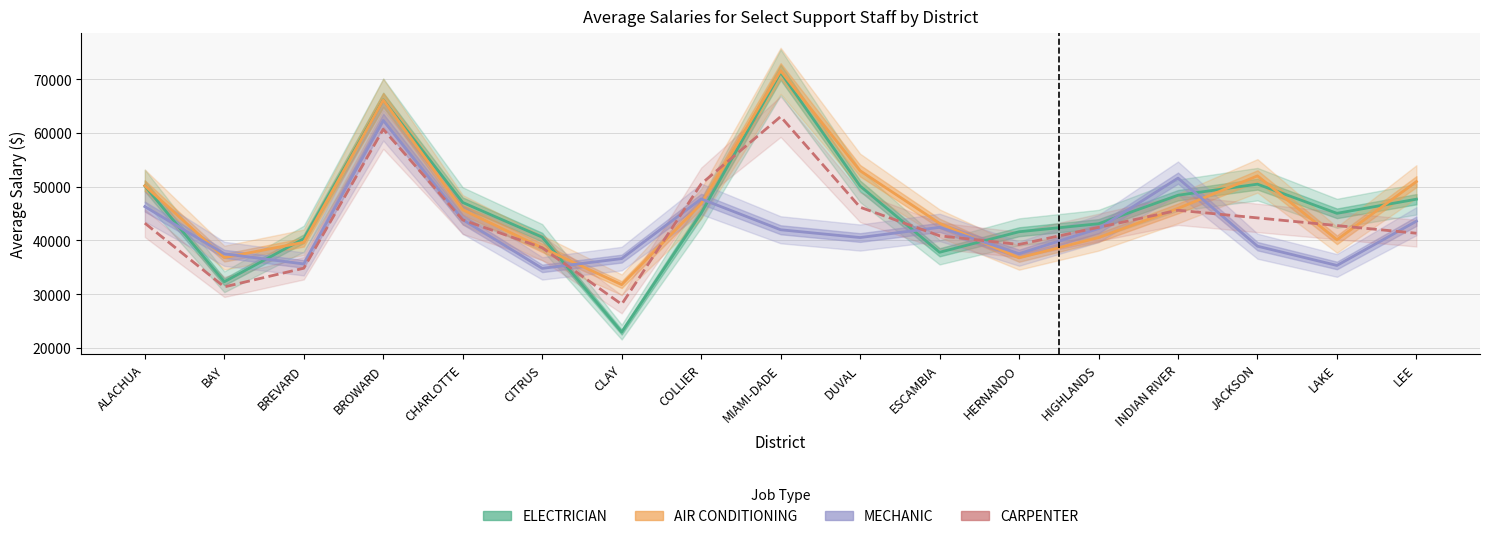

Between BREVARD and ESCAMBIA, which series saw the biggest shift?

MECHANIC